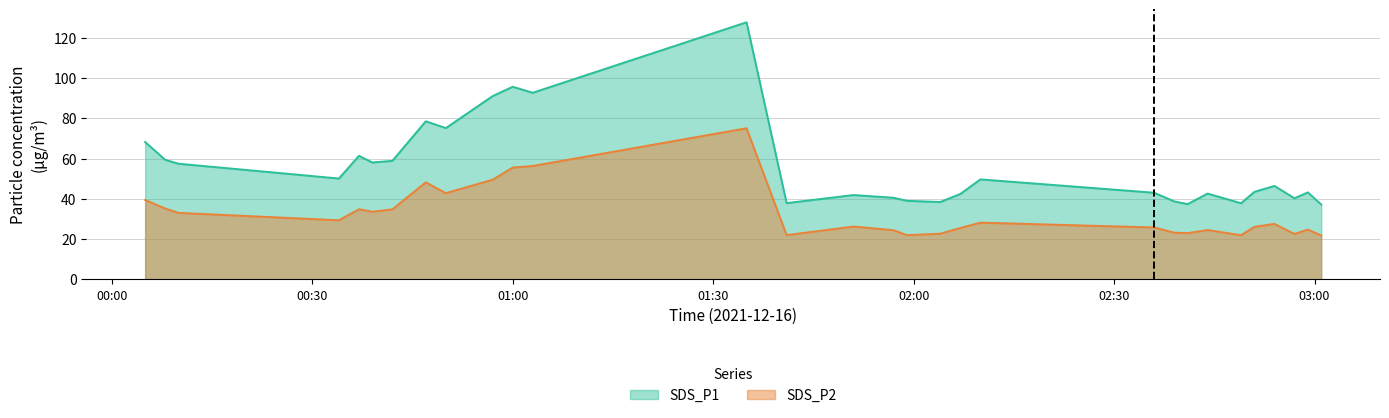

Rank the series by their average value, from highest to lowest.

SDS_P1, SDS_P2